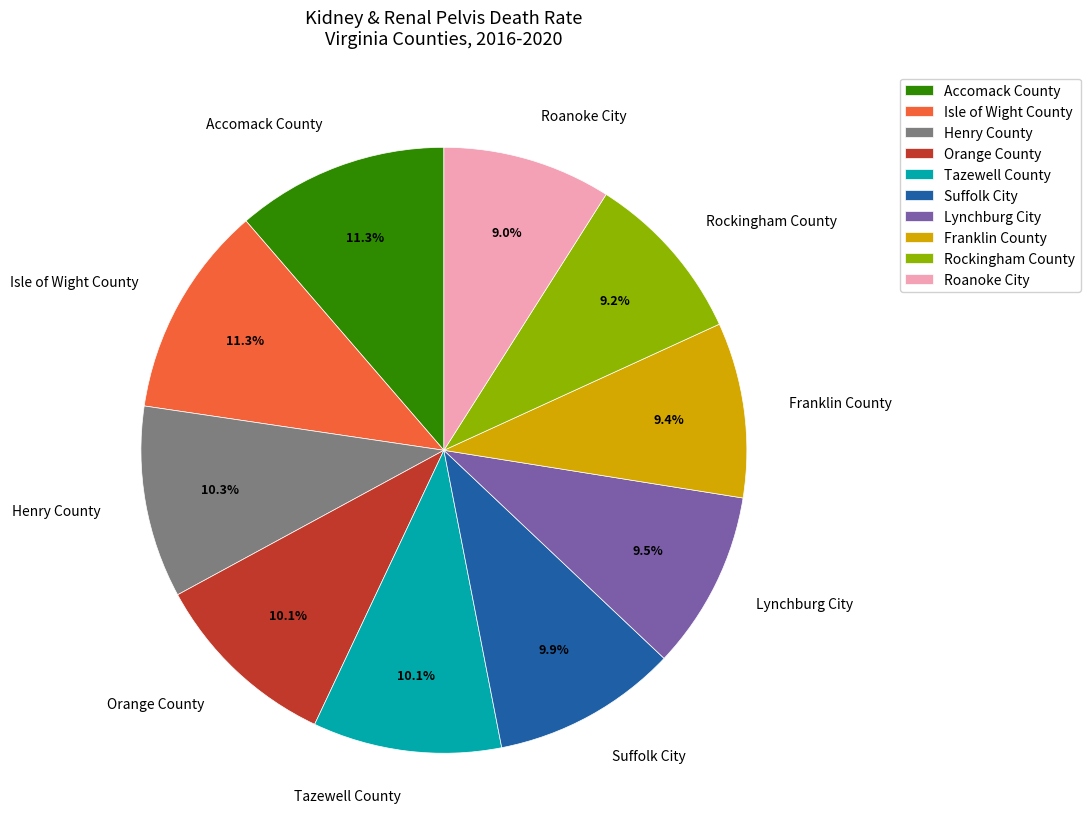

Does Tazewell County account for over 50% of the chart?

No